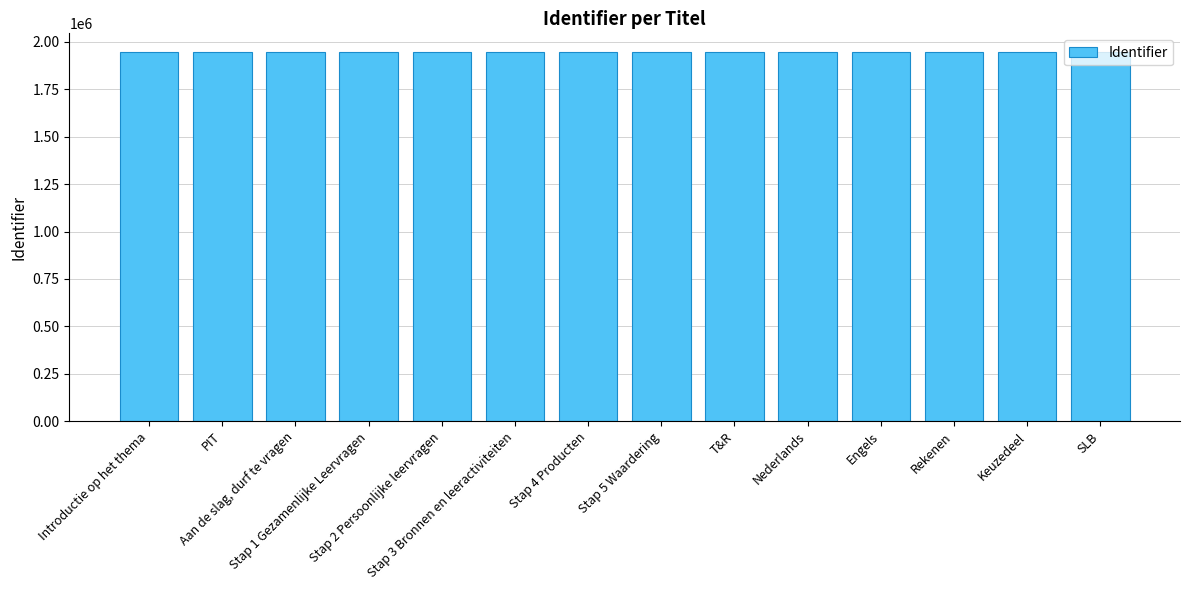

Does the chart contain stacked bars?

No